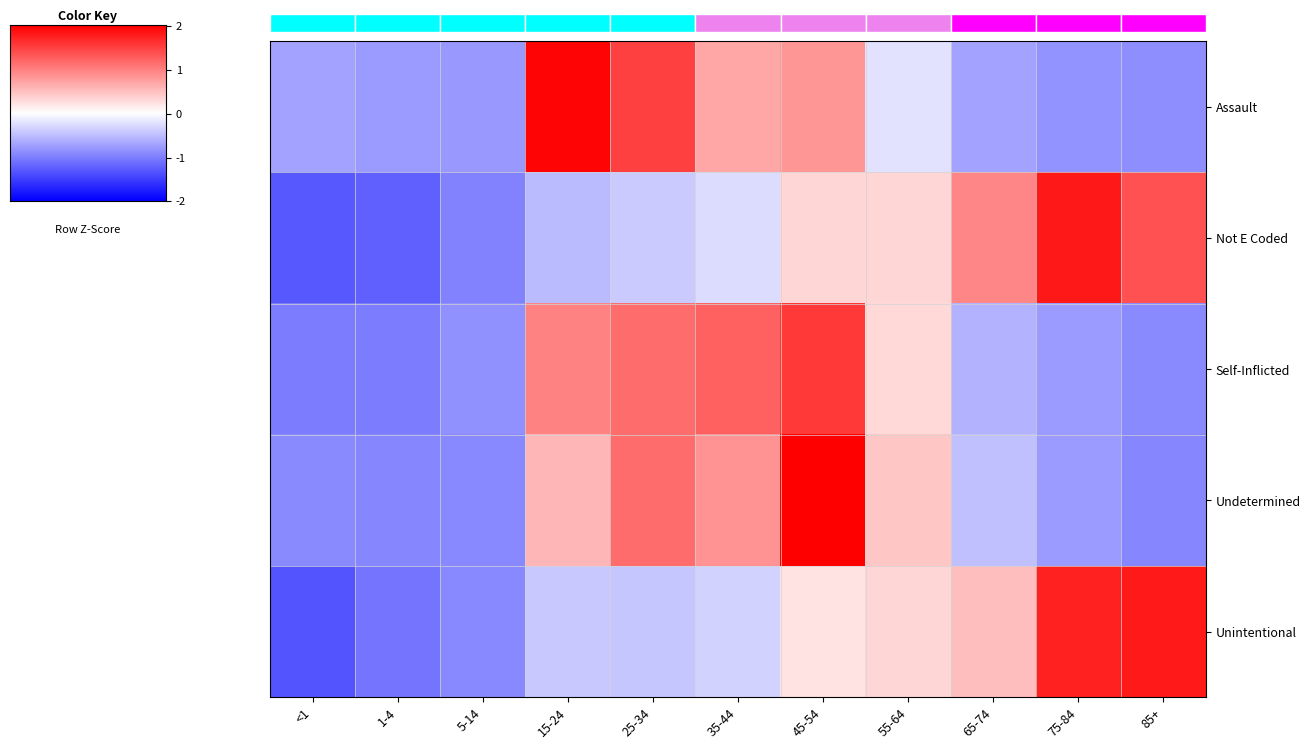

Which label corresponds to the smallest value in the chart?

<1